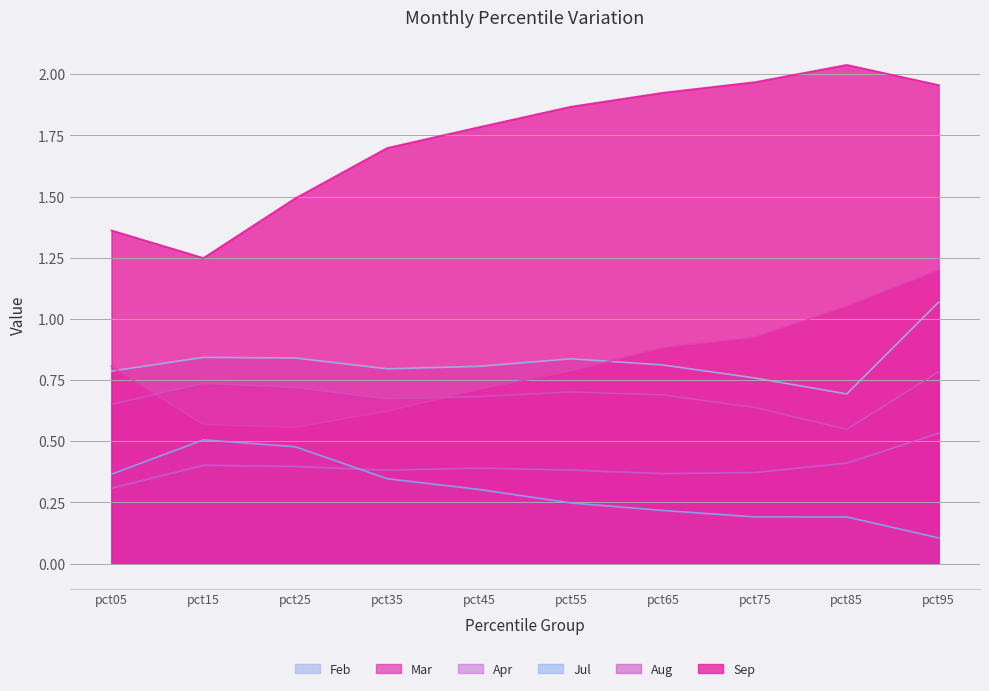

Read the Mar value at pct75.

0.9